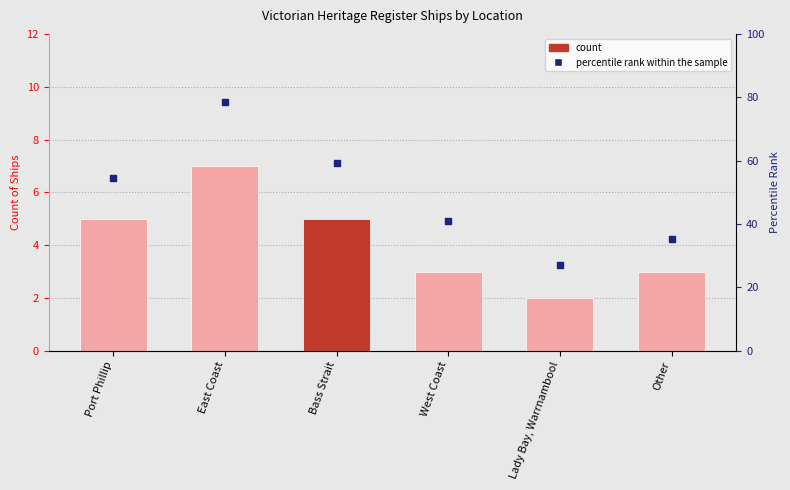

What is the change in value from East Coast to Bass Strait?

-2